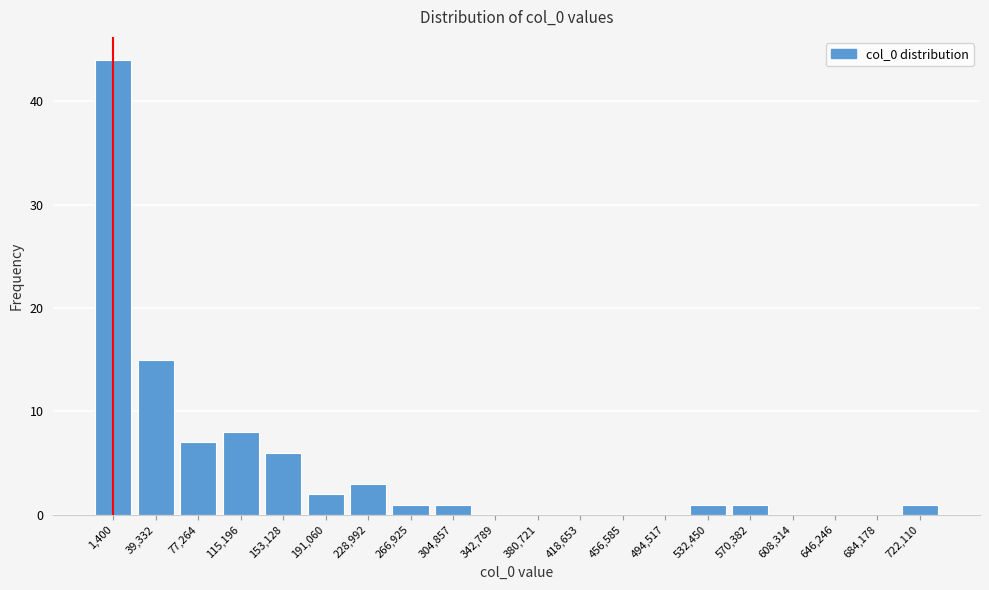

Reading left to right, extract all data points from this chart.

1,400=44	39,332=15	77,264=7	115,196=8	153,128=6	191,060=2	228,992=3	266,925=1	304,857=1	342,789=0	380,721=0	418,653=0	456,585=0	494,517=0	532,450=1	570,382=1	608,314=0	646,246=0	684,178=0	722,110=1